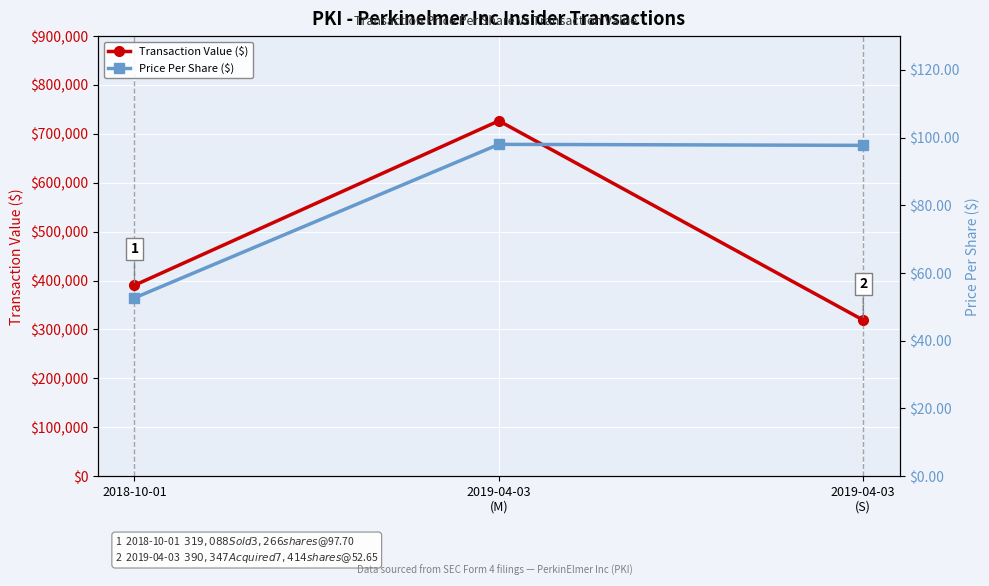

Which label corresponds to the smallest value in the chart?

2018-10-01